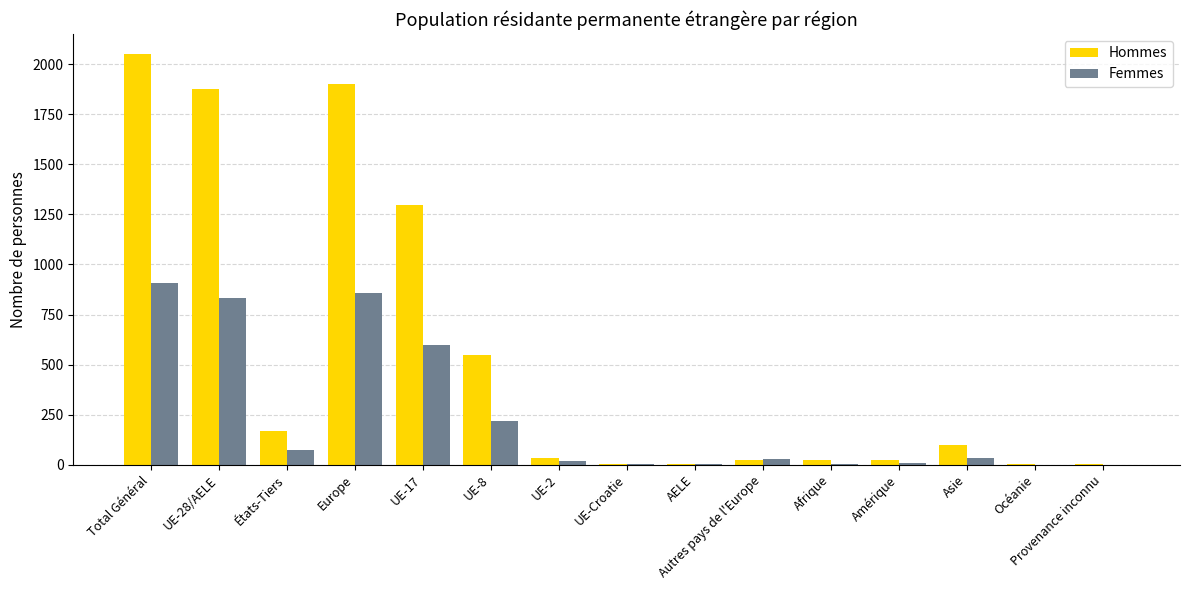

Which category has the highest value across all series?

Total Général